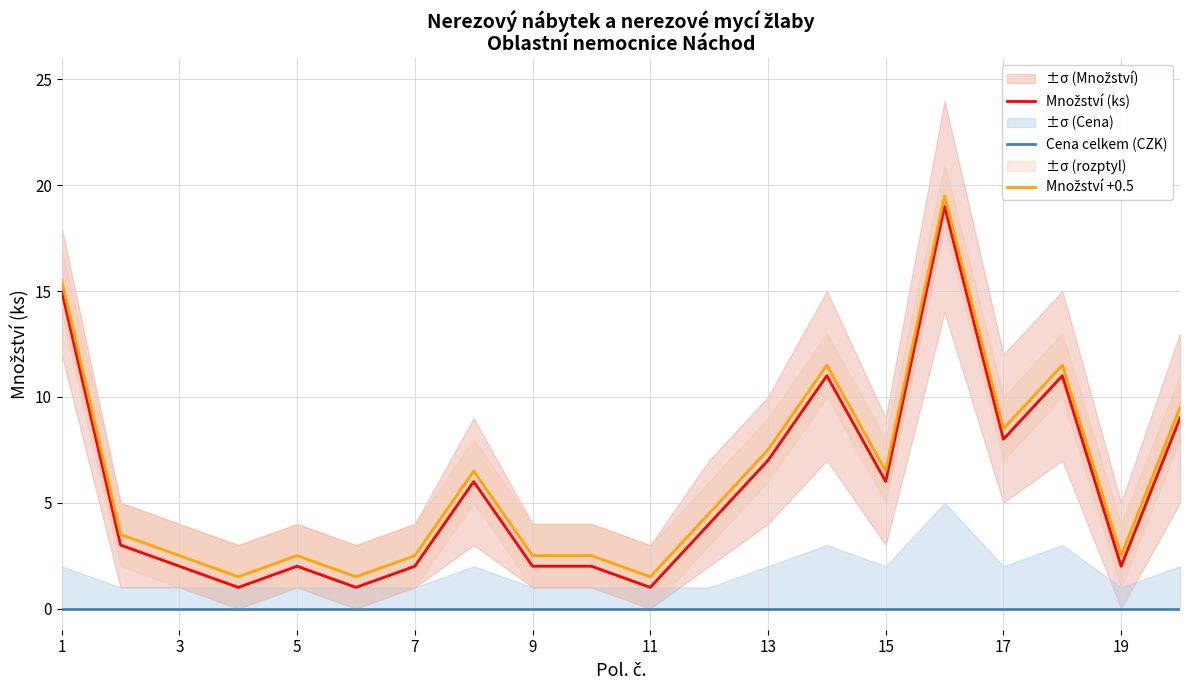

Does the chart display data point markers on the line(s)?

No